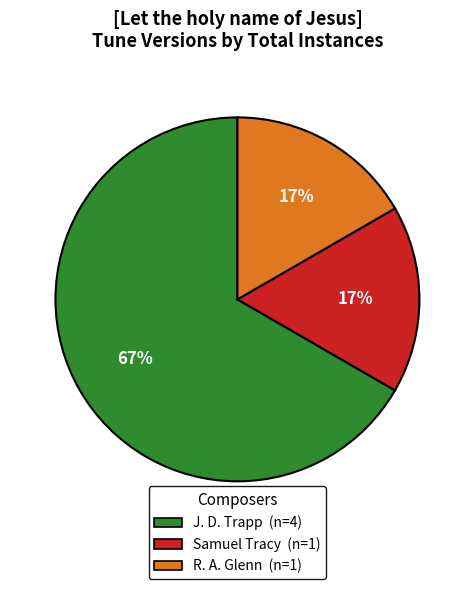

To the nearest percent, what is the difference between the largest and smallest slice percentages?

50%